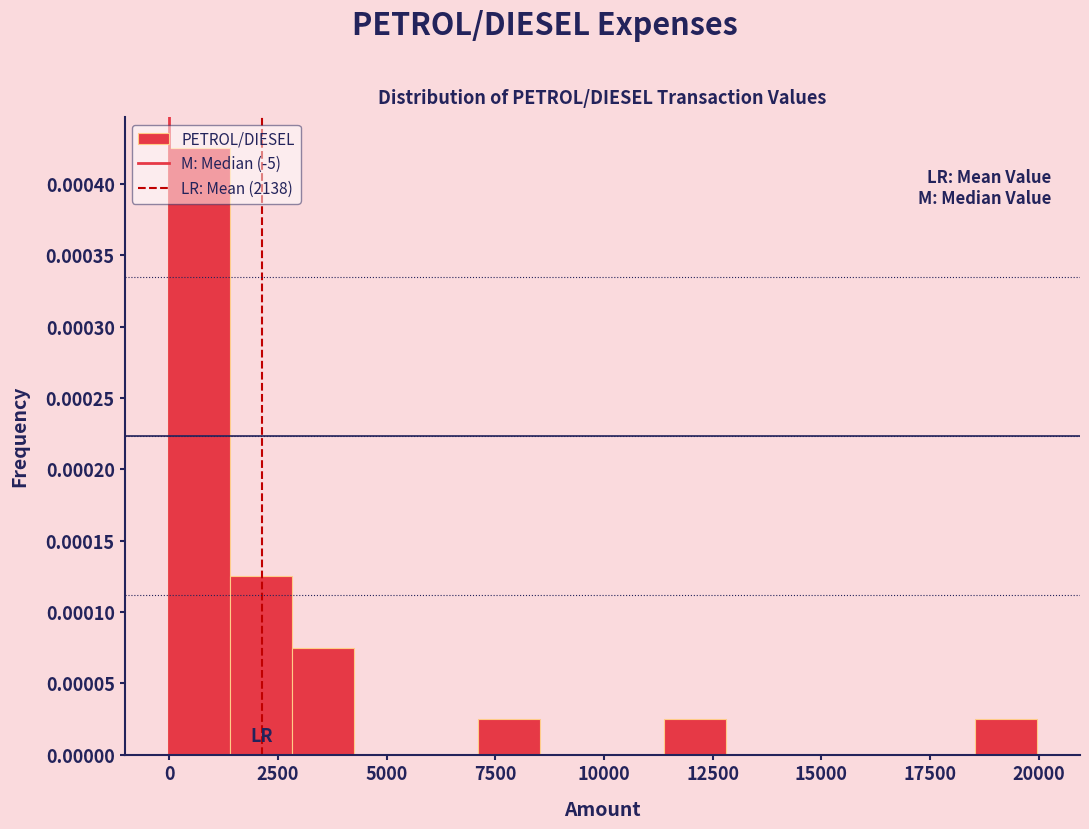

Around what value on the x-axis is the tallest bar? Give the approximate position of its centre, as read against the axis.

500